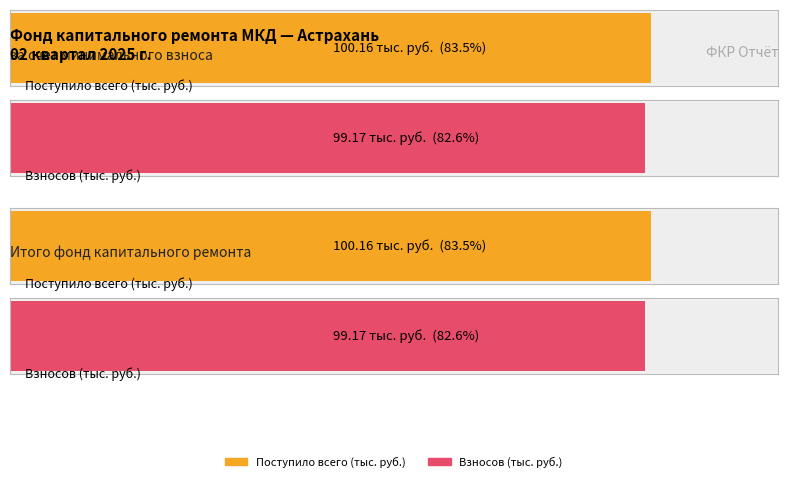

Which series has the largest total across all categories?

Поступило всего